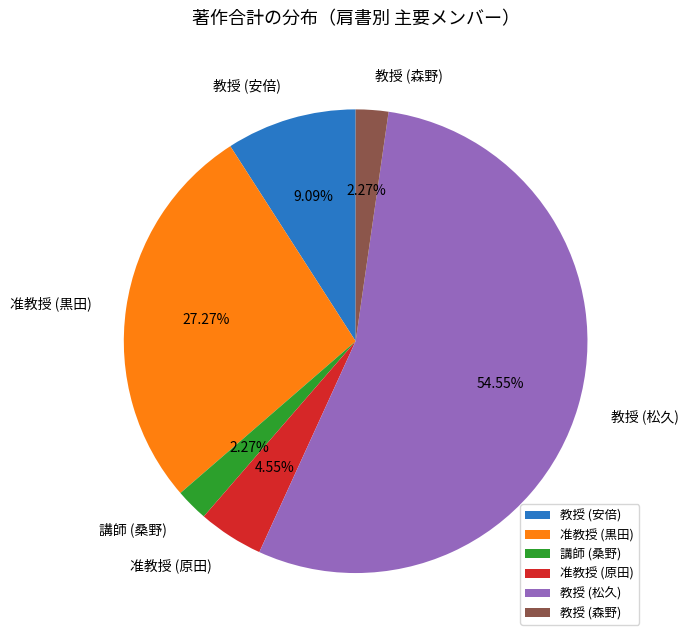

How many segments does this pie chart have?

6